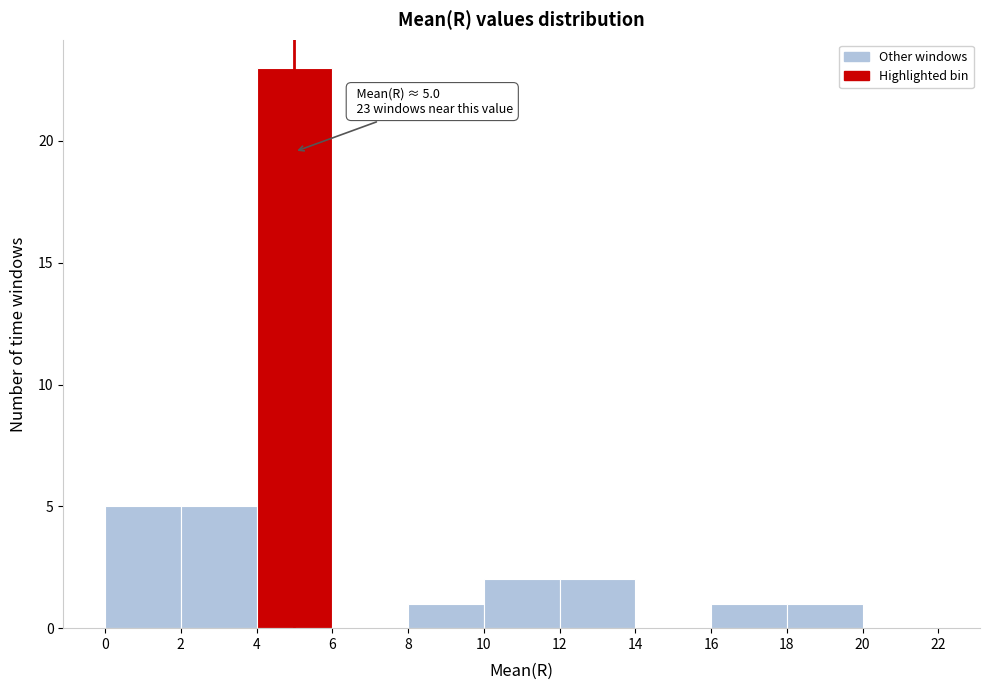

Which range on the x-axis has the tallest bar?

4 to 6